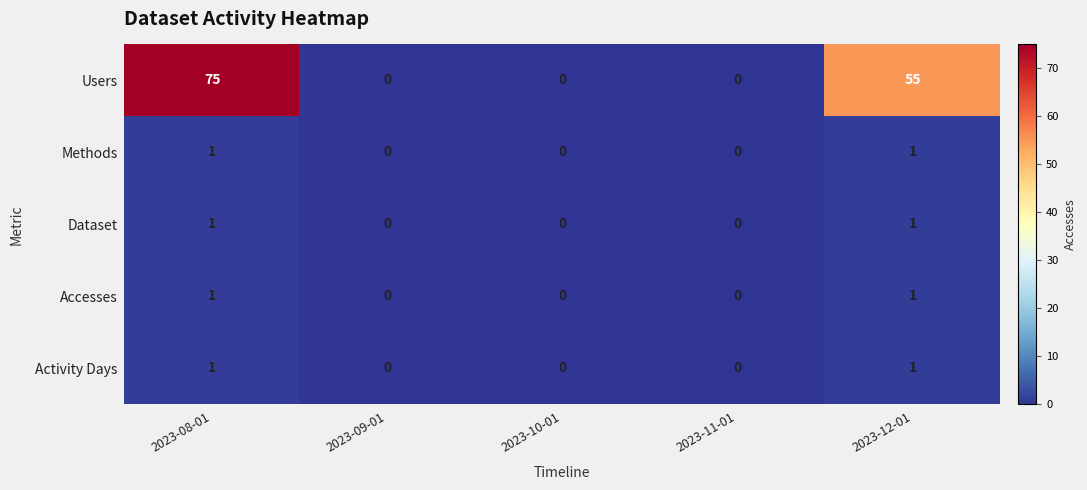

Reading left to right, what are all the values shown in this chart?

Users: 75	0	0	0	55
Methods: 1	0	0	0	1
Dataset: 1	0	0	0	1
Accesses: 1	0	0	0	1
Activity Days: 1	0	0	0	1